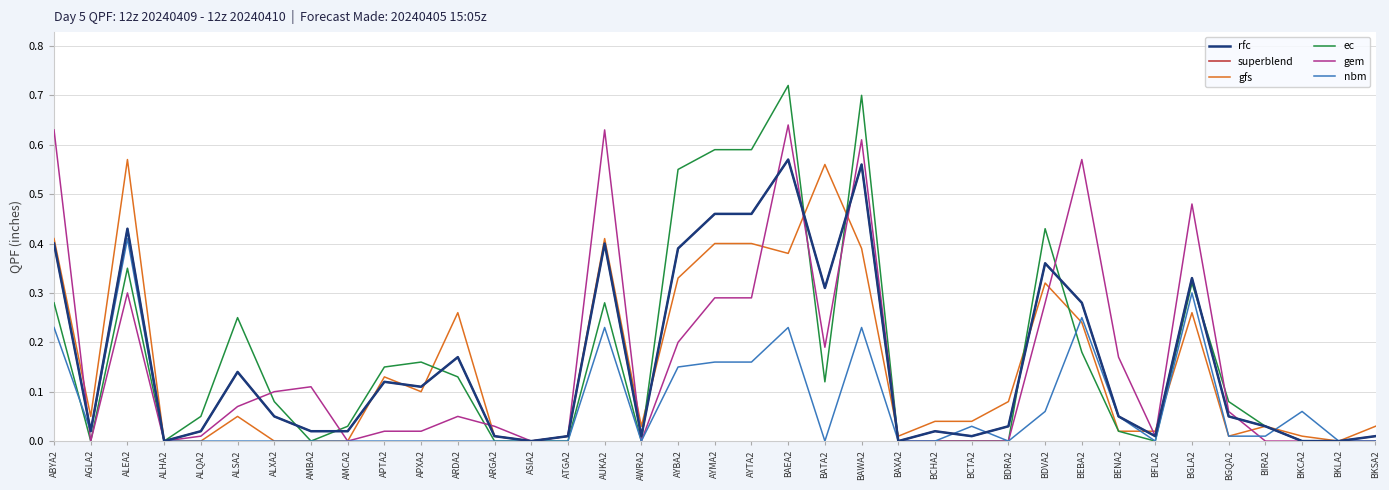

At which category is the sum across all series the highest?

BAEA2